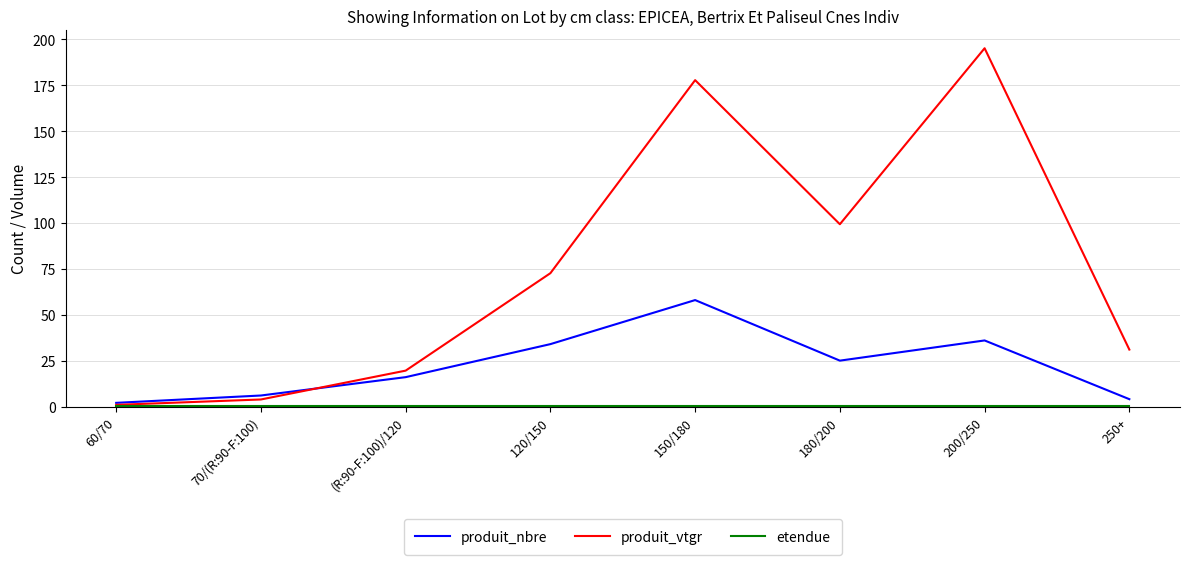

Count the number of data series in this chart.

3